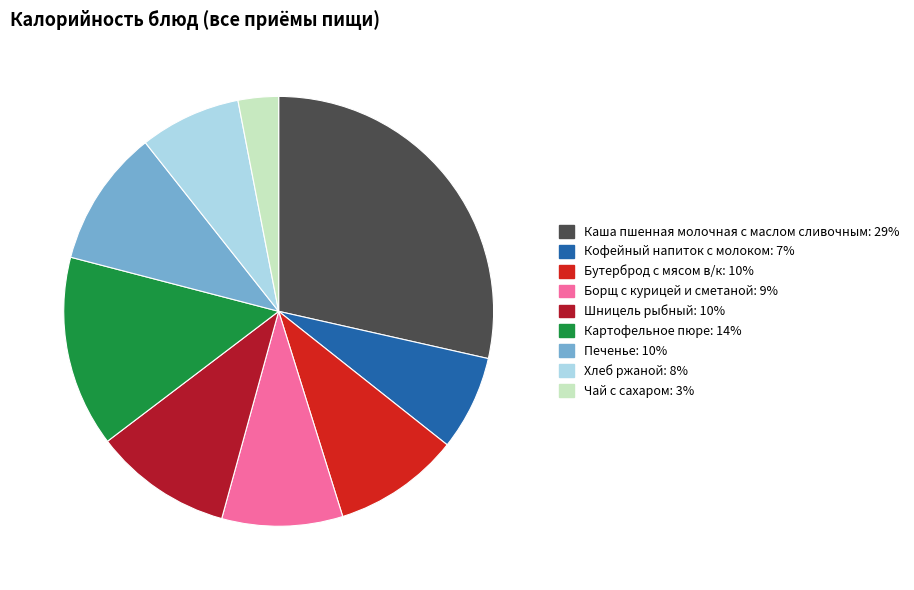

Is there a majority slice in this chart?

No